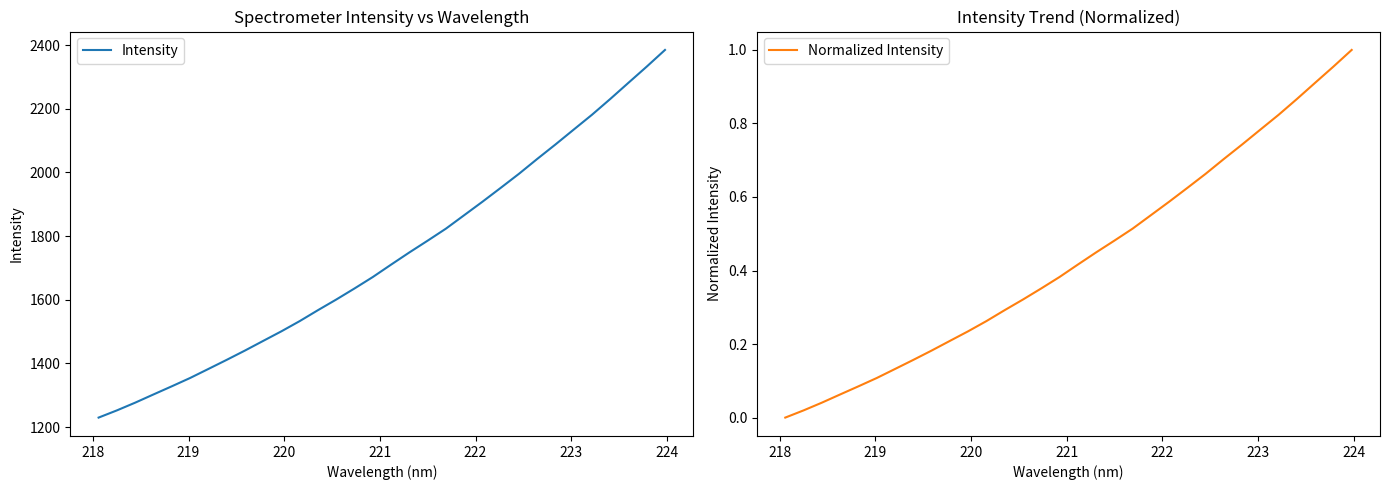

Count the number of data series in this chart.

2